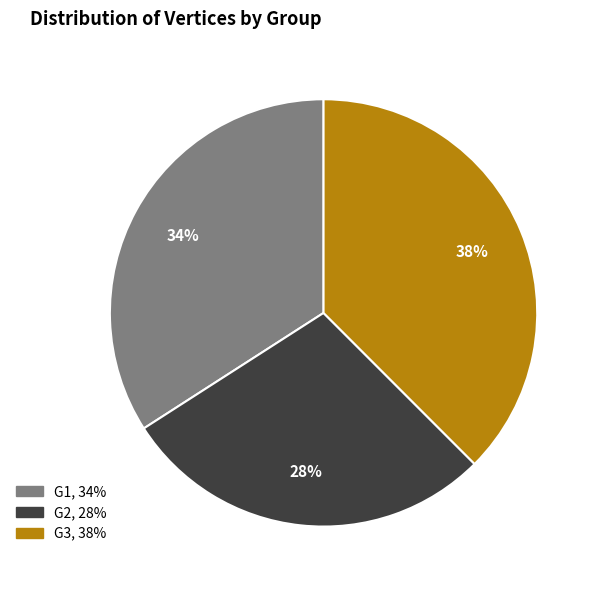

Which slice is the largest?

G3